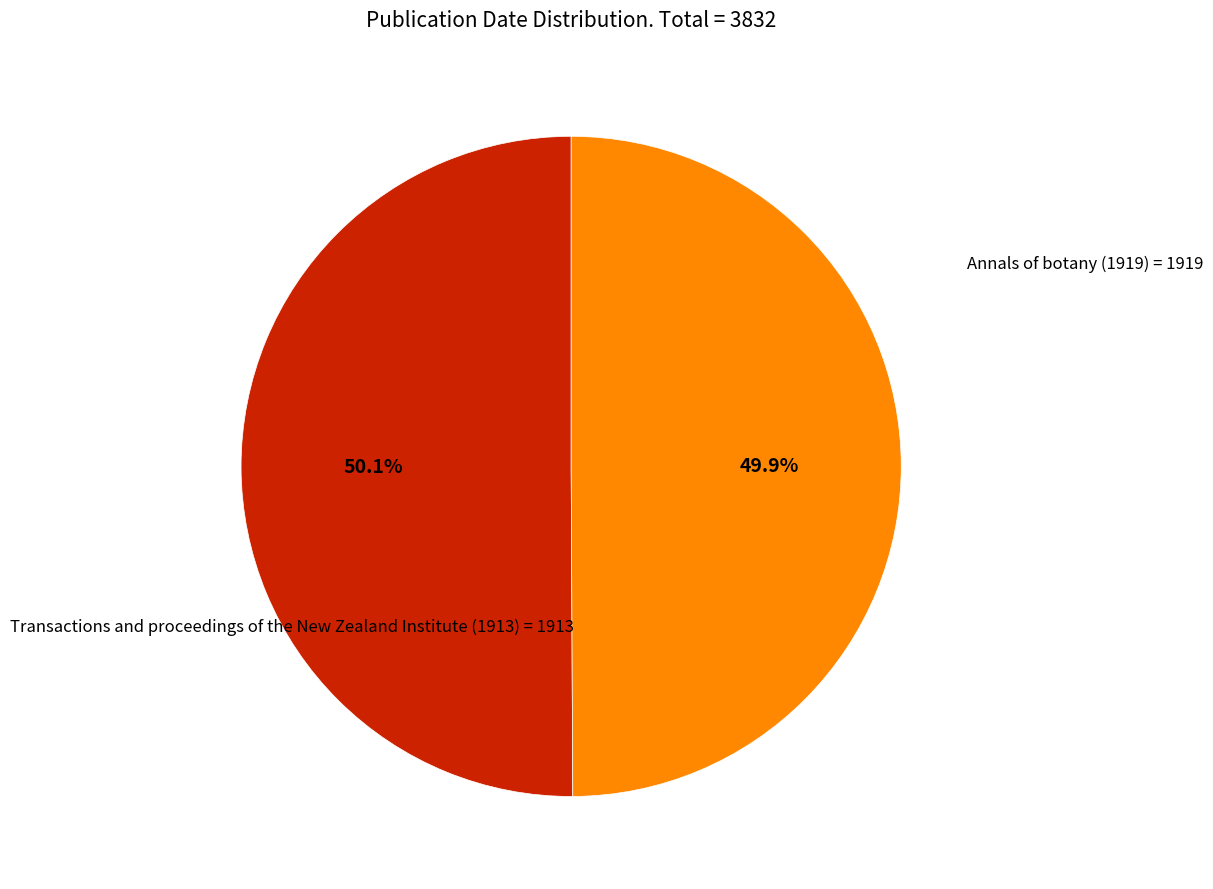

Is there a majority slice in this chart?

Yes